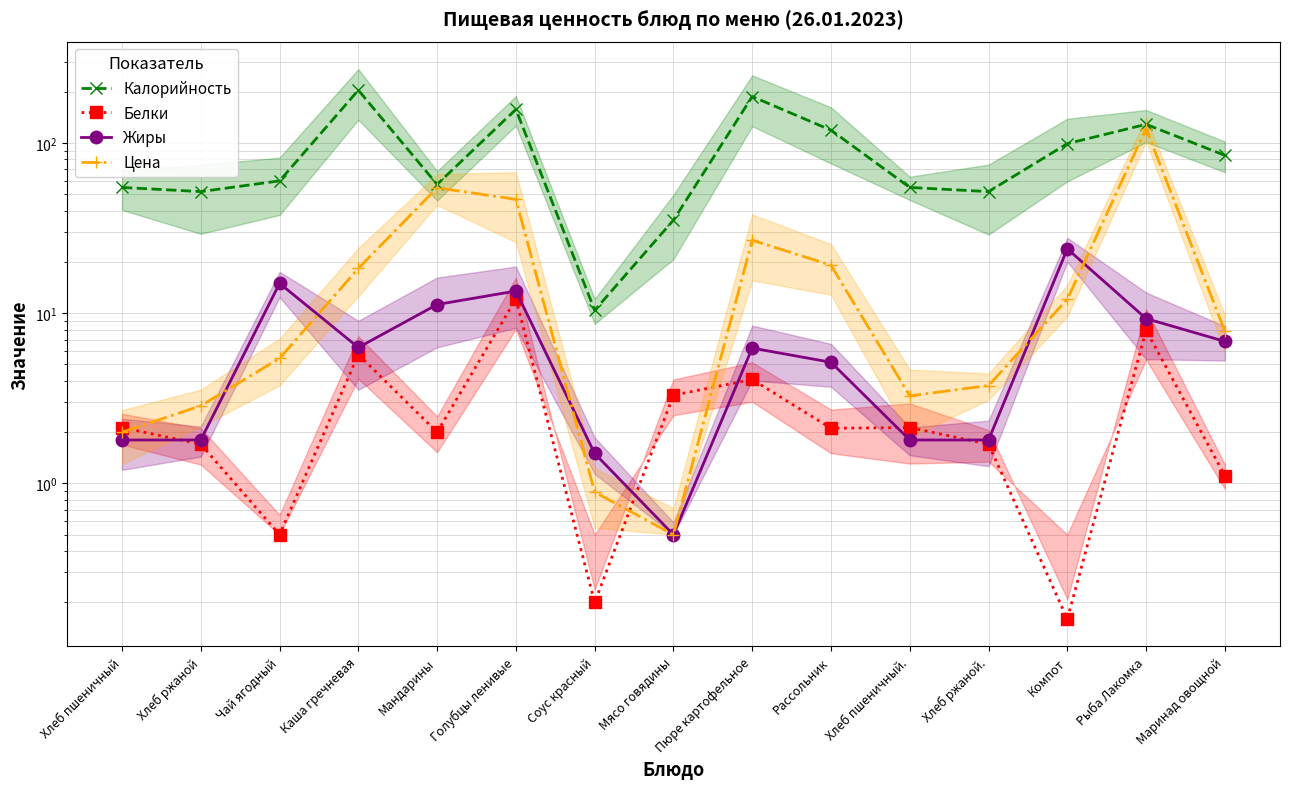

True or false: Цена and Белки cross at least once.

True